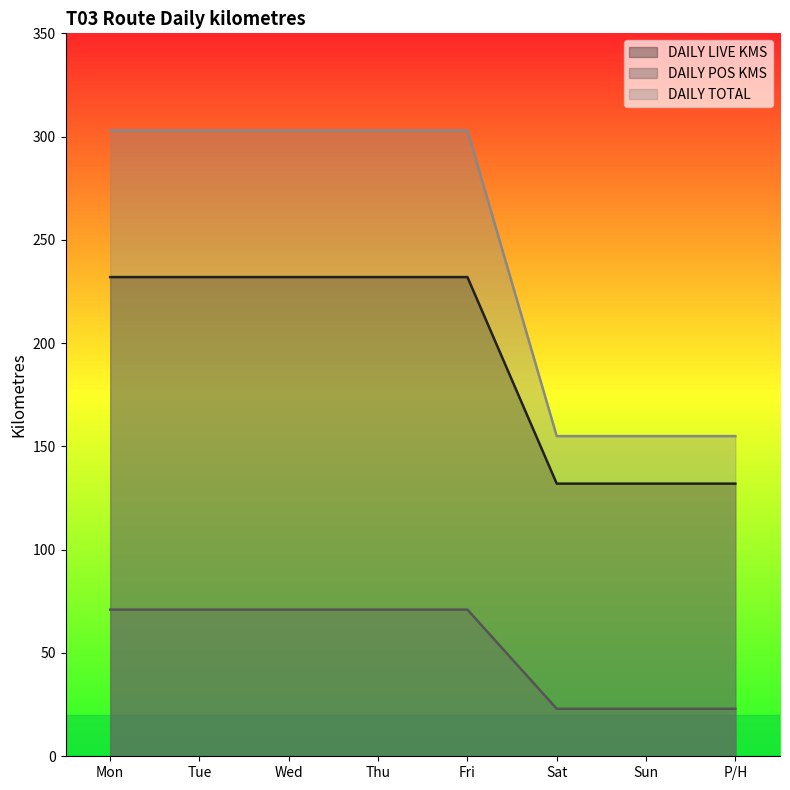

What position from the left is Sun?

7